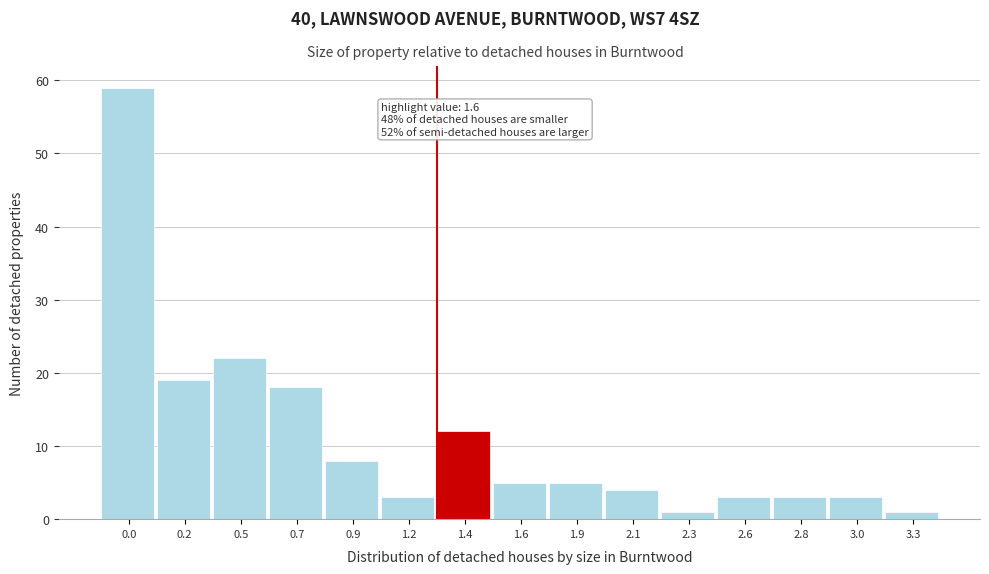

Reading left to right, what are all the values shown in this chart?

59	19	22	18	8	3	12	5	5	4	1	3	3	3	1